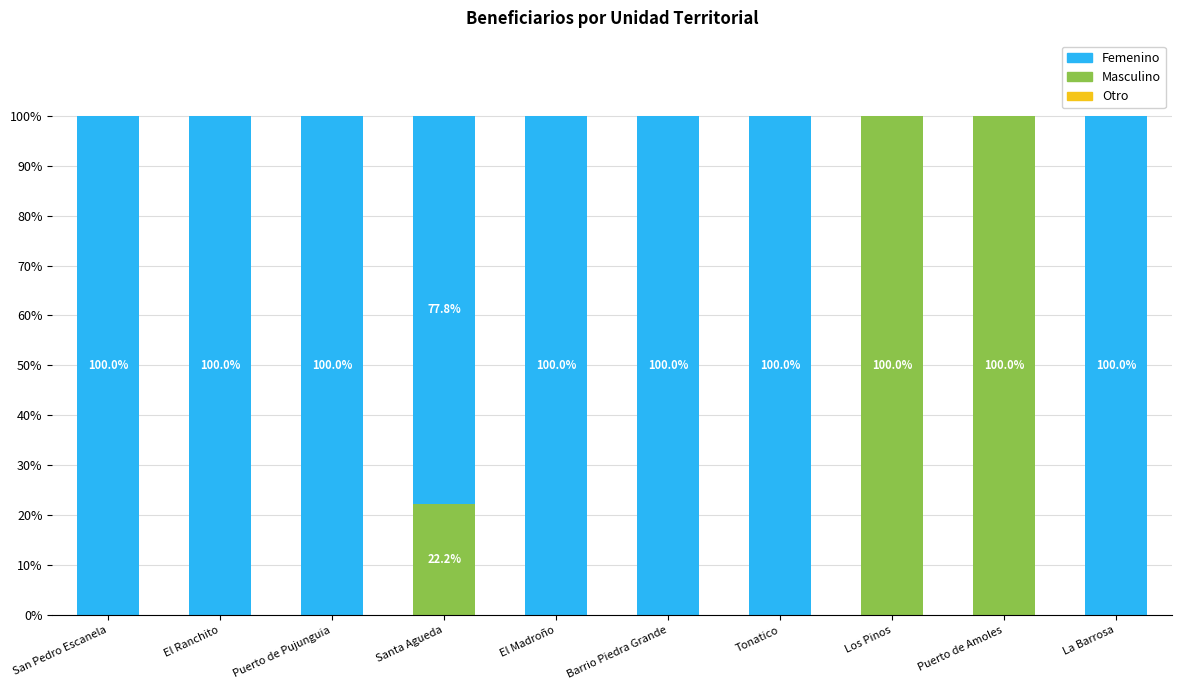

The value of Femenino at Santa Agueda is 18.1. True or false?

False